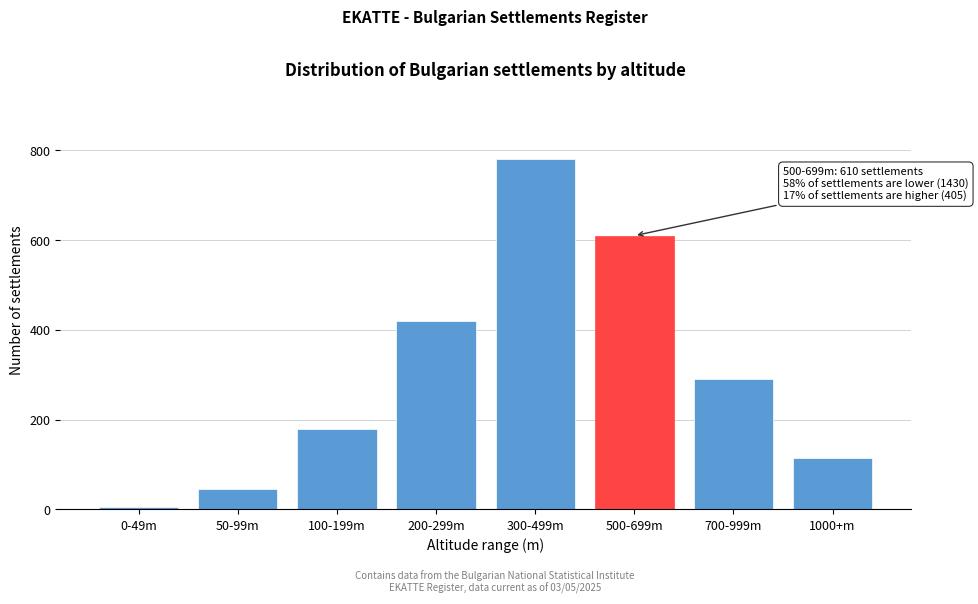

Reading left to right, list all the values displayed in this chart.

0-49m=5	50-99m=45	100-199m=180	200-299m=420	300-499m=780	500-699m=610	700-999m=290	1000+m=115